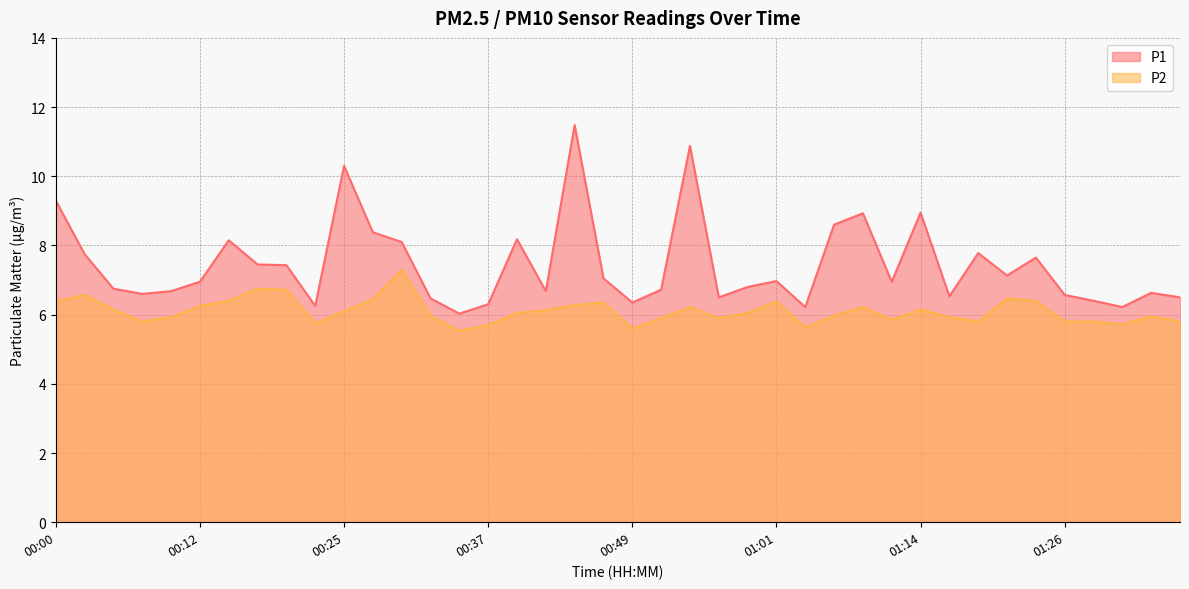

True or false: P2 has more than 0 interior local peaks.

True